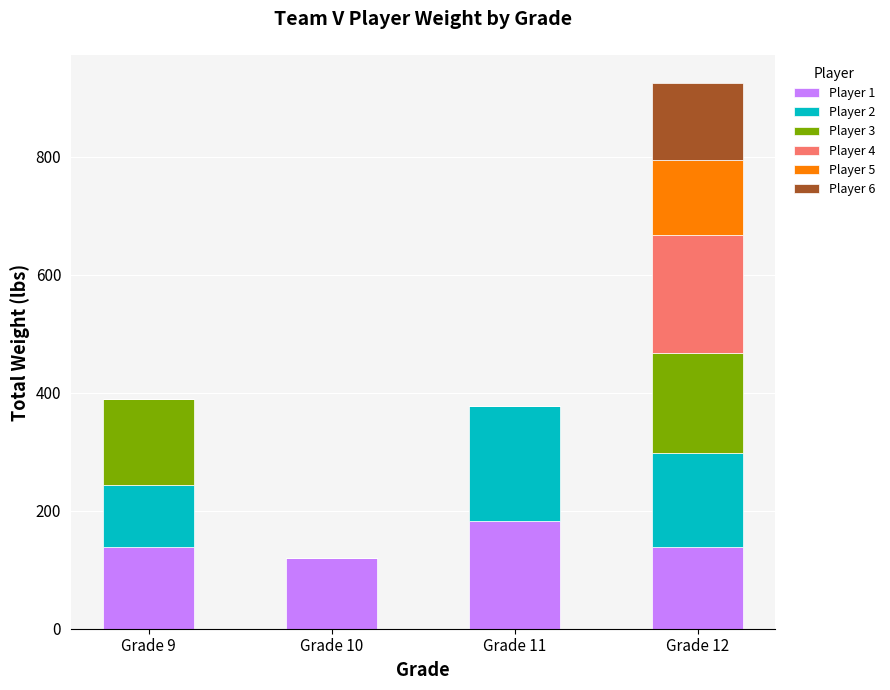

At which label does Player 1 reach its peak?

Grade 11